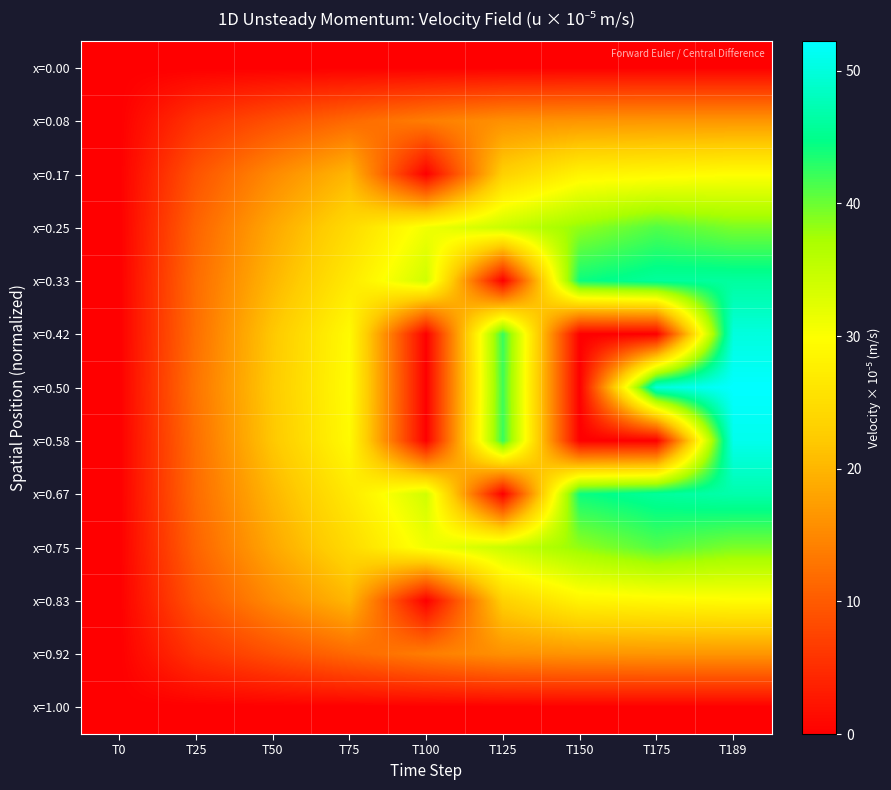

Rank the series at T0 from highest to lowest value.

x=0.00, x=0.08, x=0.17, x=0.25, x=0.33, x=0.42, x=0.50, x=0.58, x=0.67, x=0.75, x=0.83, x=0.92, x=1.00